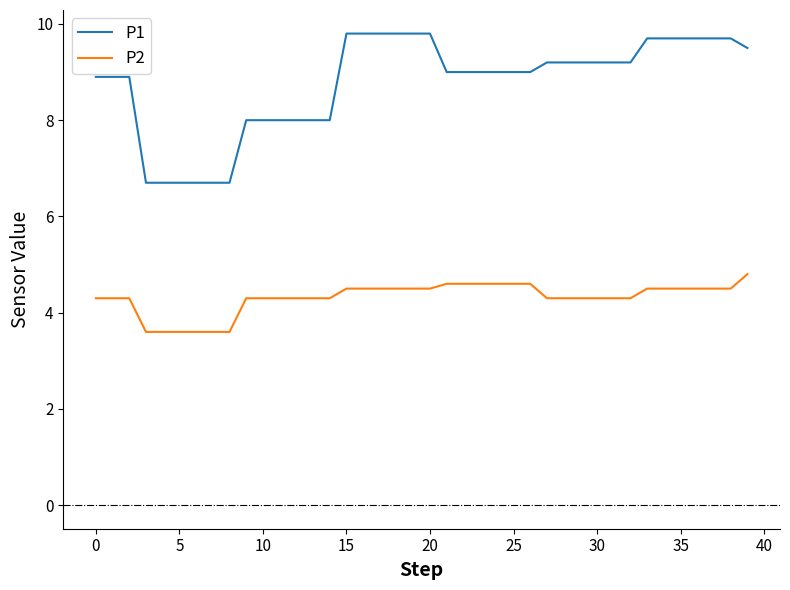

Which series has the widest spread of values?

P1